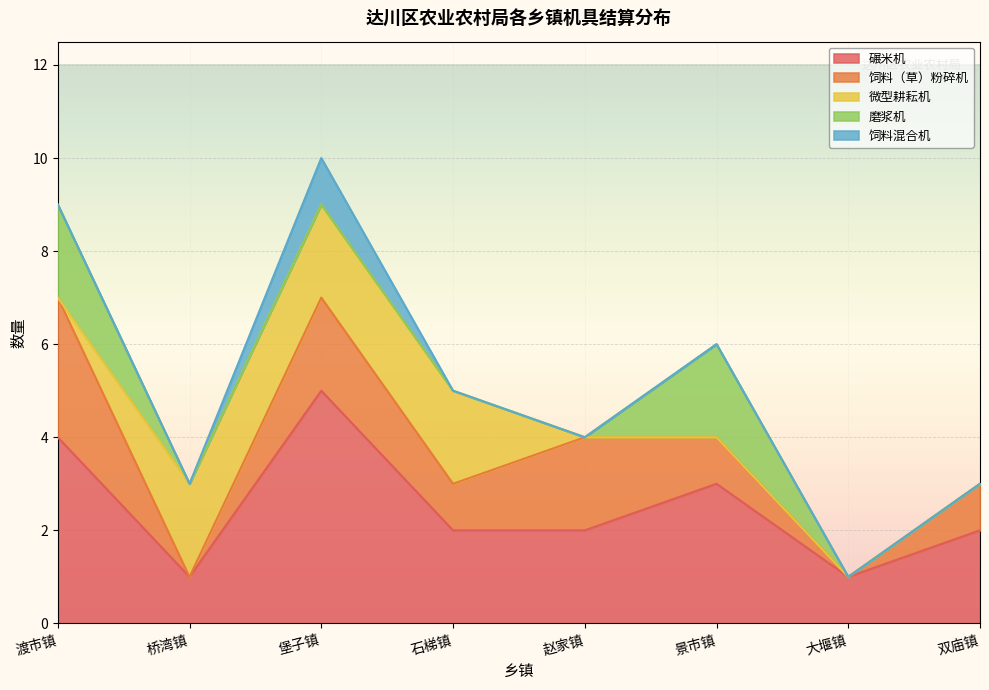

True or false: 磨浆机 has more than 0 interior local peaks.

True